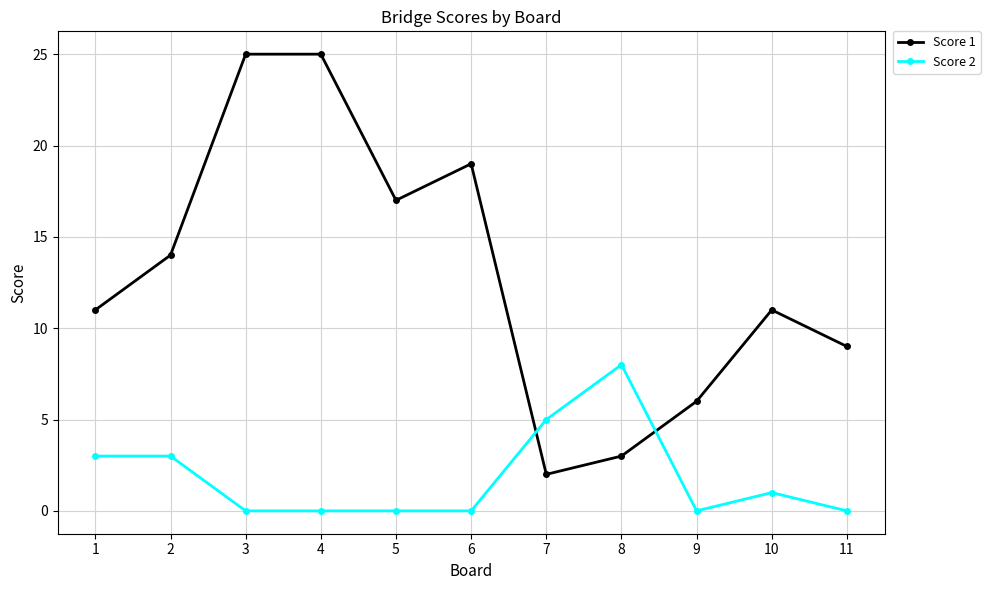

What is the difference between the maximum and minimum values in the Score 2 series?

8